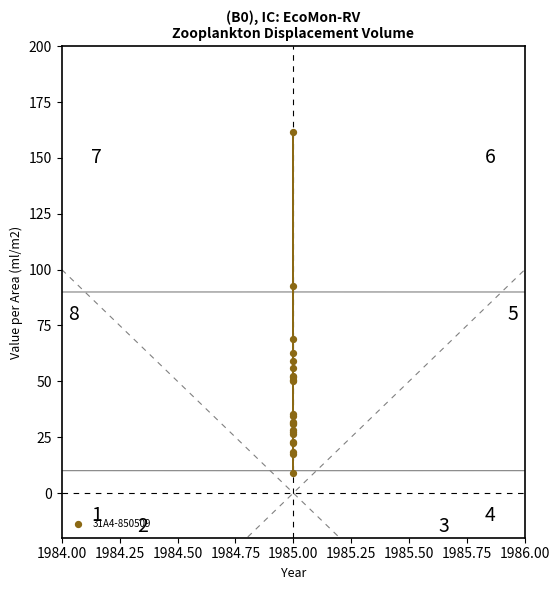

What Y value in the scatter plot is closest to 85?

92.6